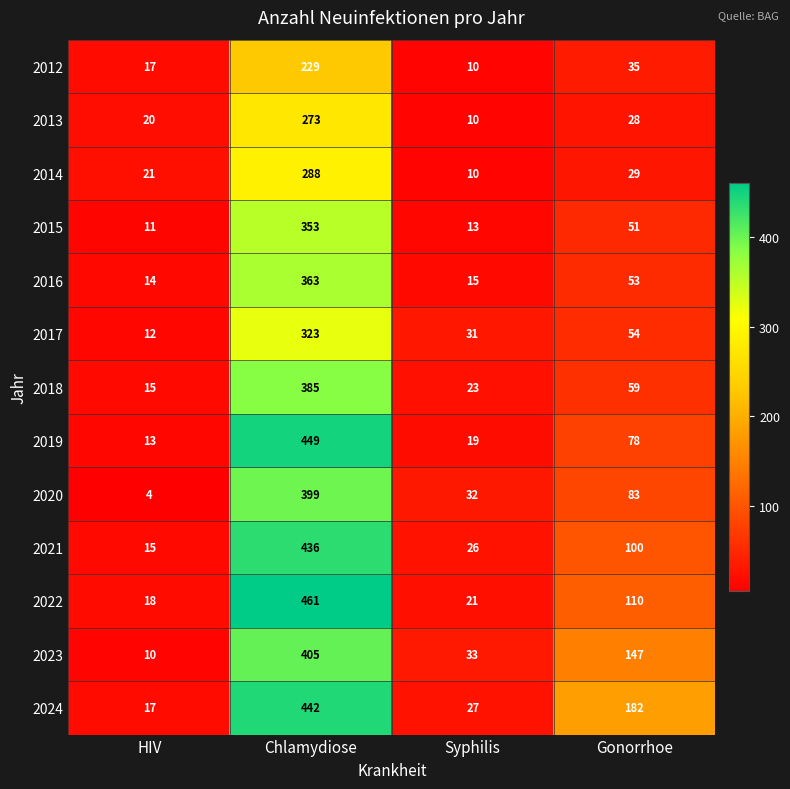

Rank the categories by 2018 value from lowest to highest.

HIV, Syphilis, Gonorrhoe, Chlamydiose